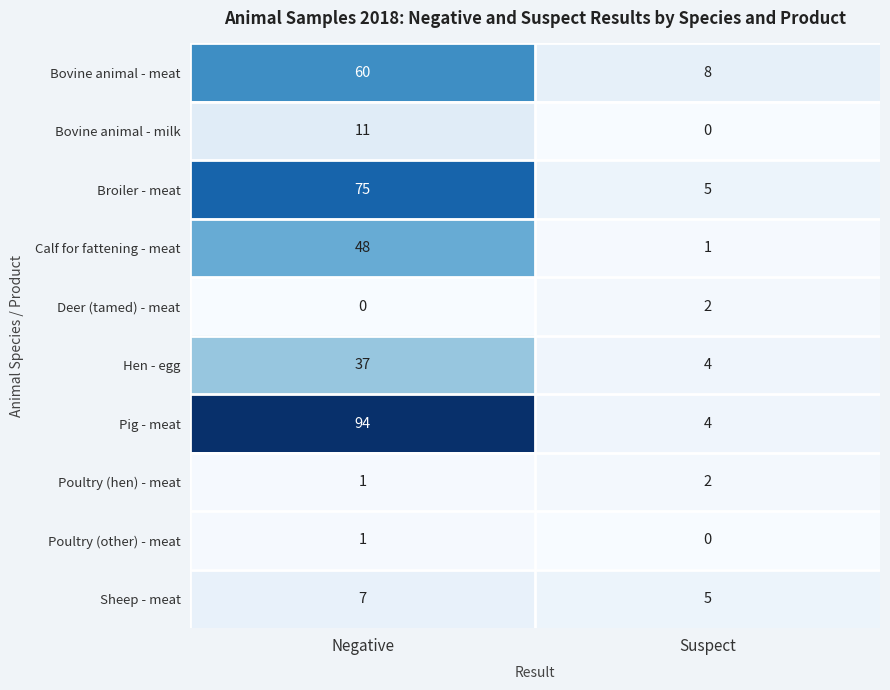

Between Negative and Suspect, which series saw the biggest shift?

Pig - meat